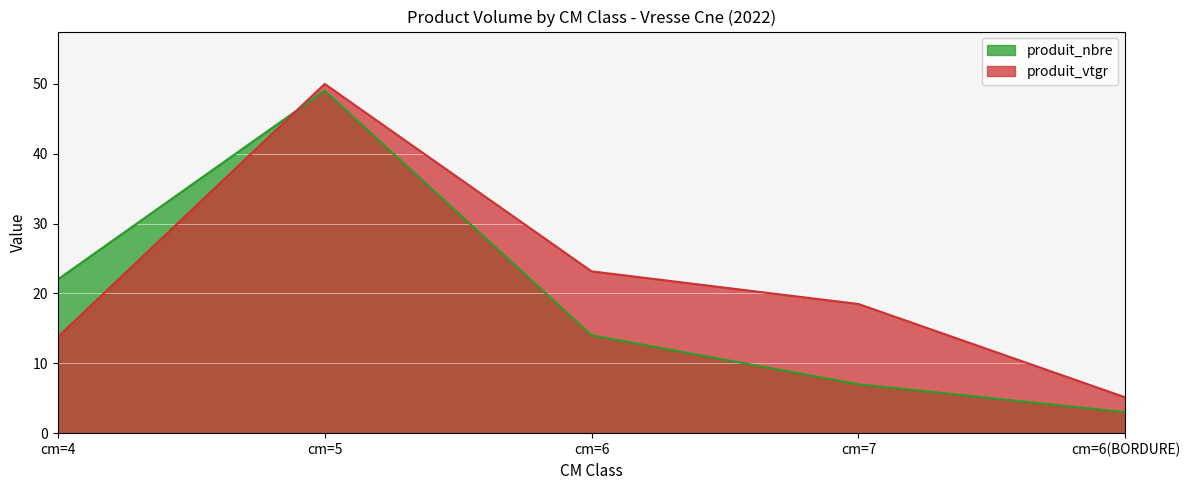

List the series in order of their peak value, lowest first.

produit_nbre, produit_vtgr